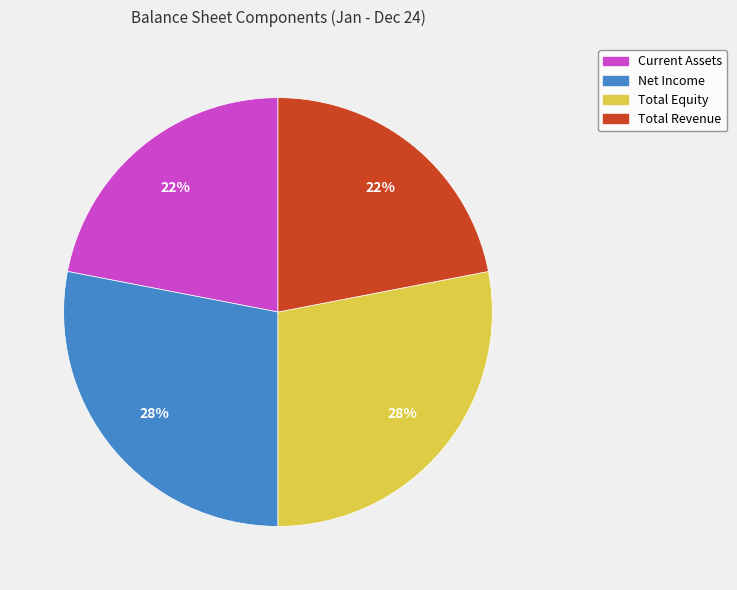

How many slices are in this pie chart?

4